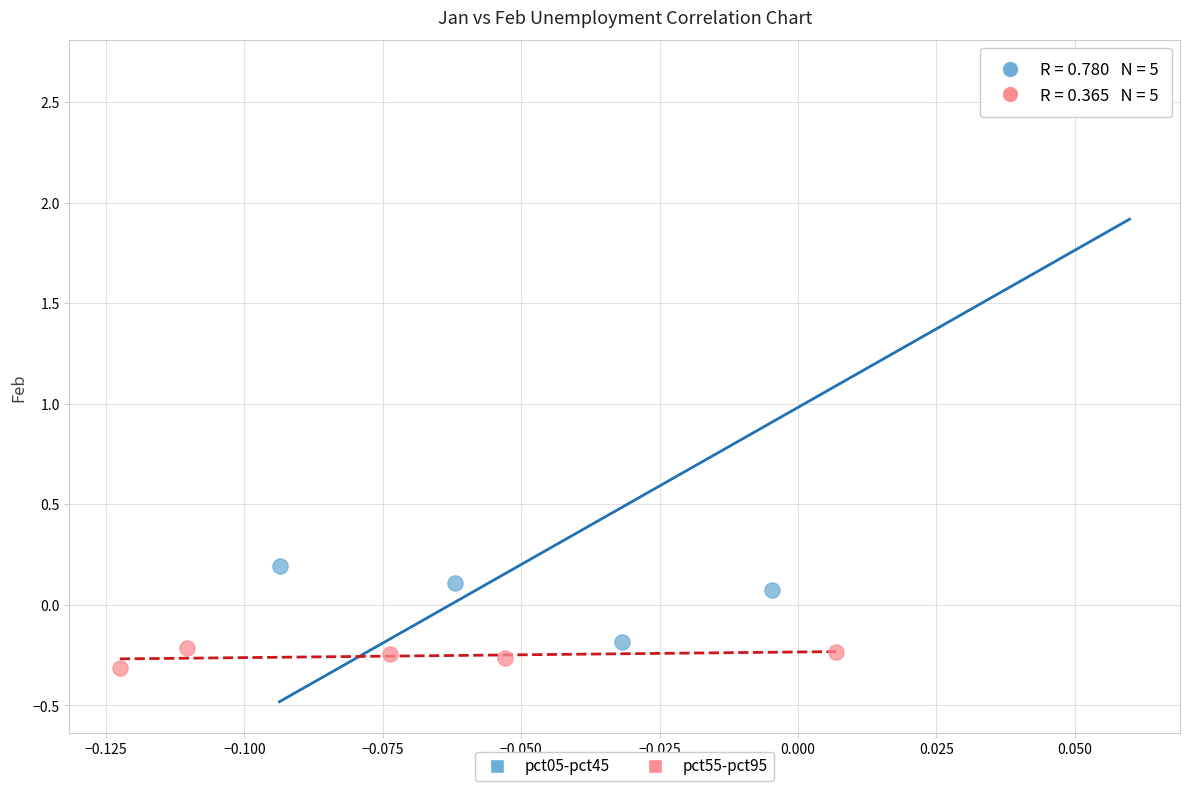

Which series has the widest spread of Y values?

pct05-pct45